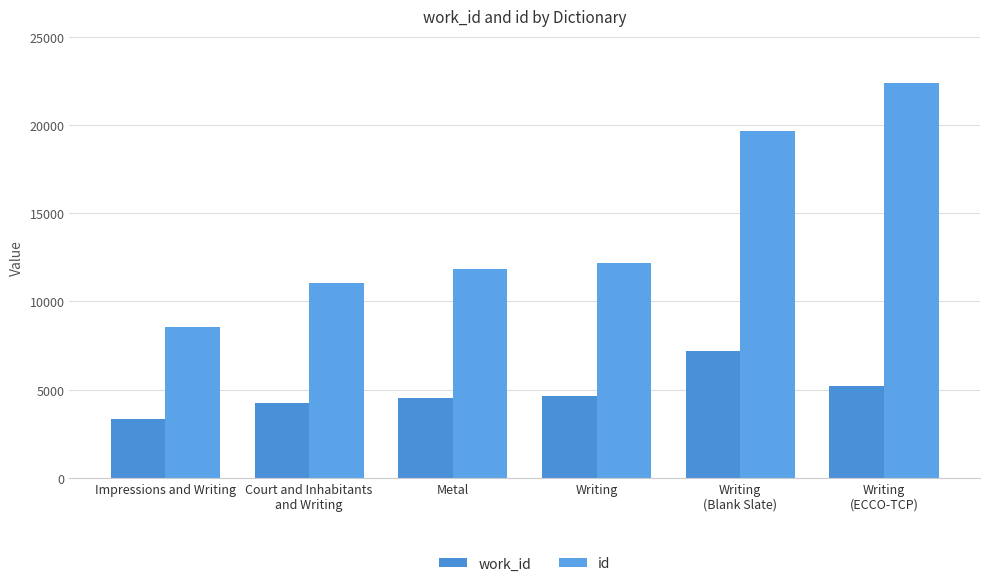

Reading right to left, transcribe all the data shown in this chart.

work_id: 5192	7211	4635	4522	4253	3310
id: 22377	19667	12205	11863	11069	8576